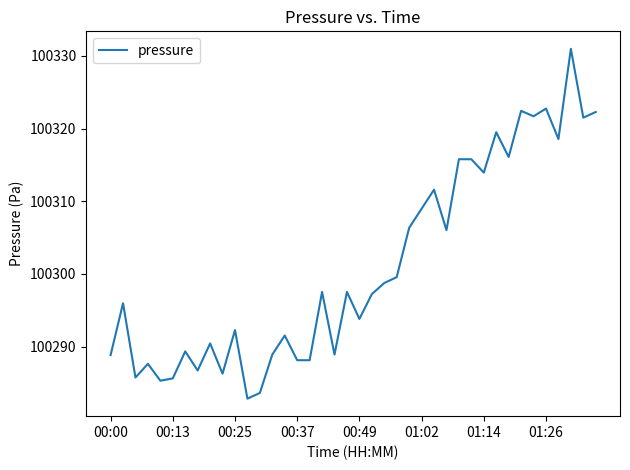

What is the minimum value shown in the chart?

100282.8